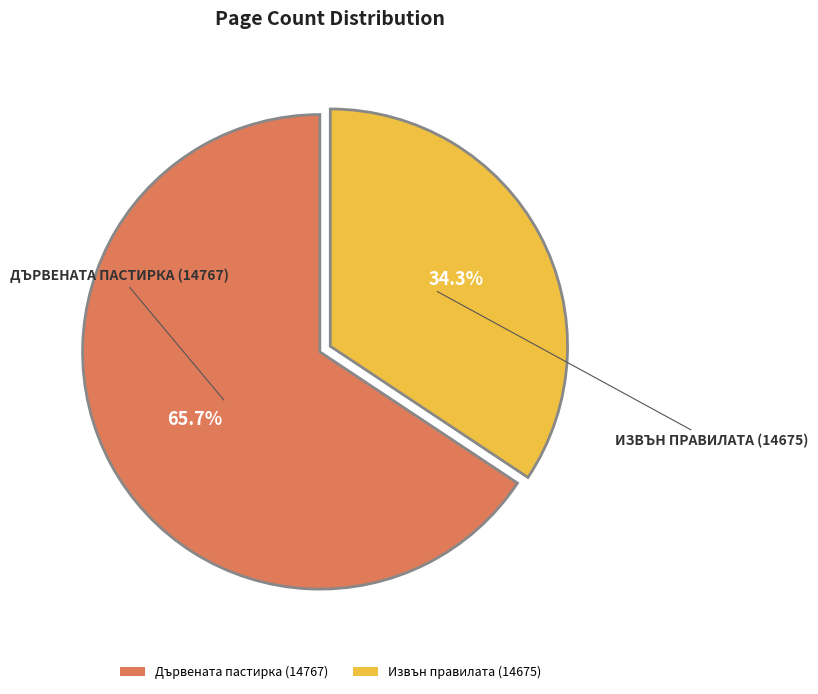

To the nearest percent, what portion does Дървената пастирка (14767) represent?

66%